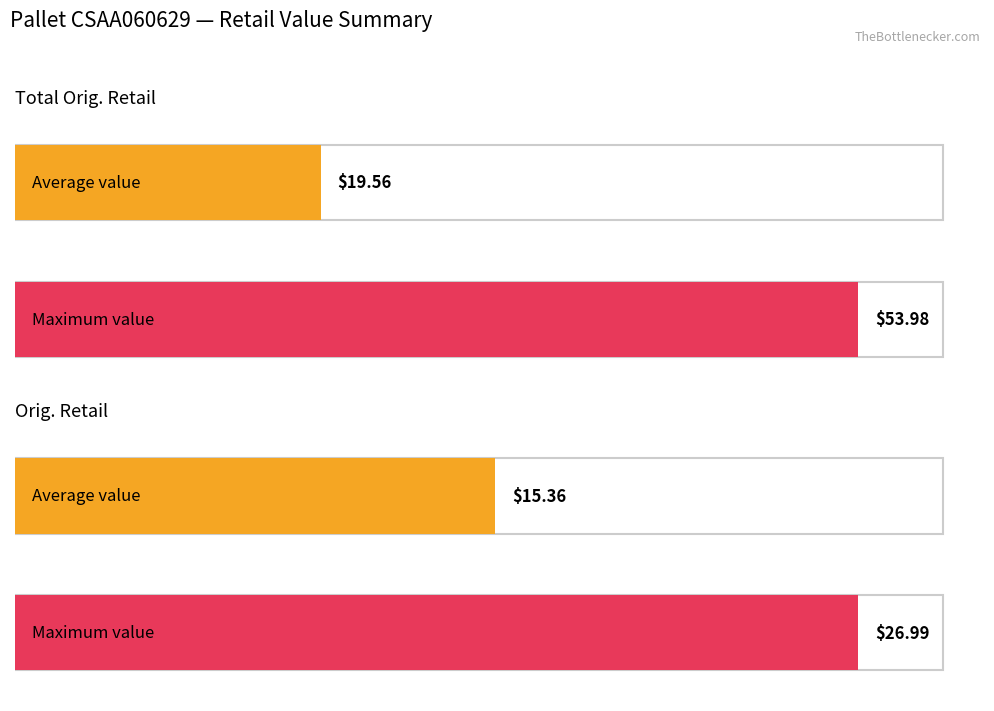

Rank the series by their maximum value, from lowest to highest.

Orig. Retail, Total Orig. Retail